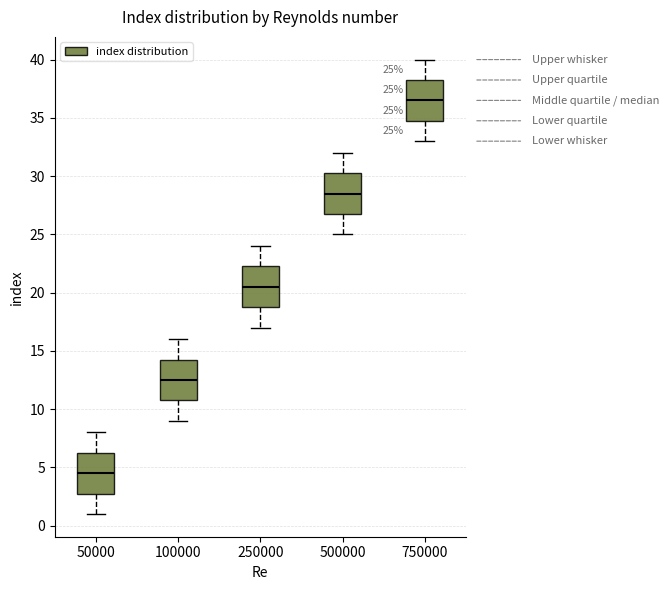

Which box has the lowest median line?

50000